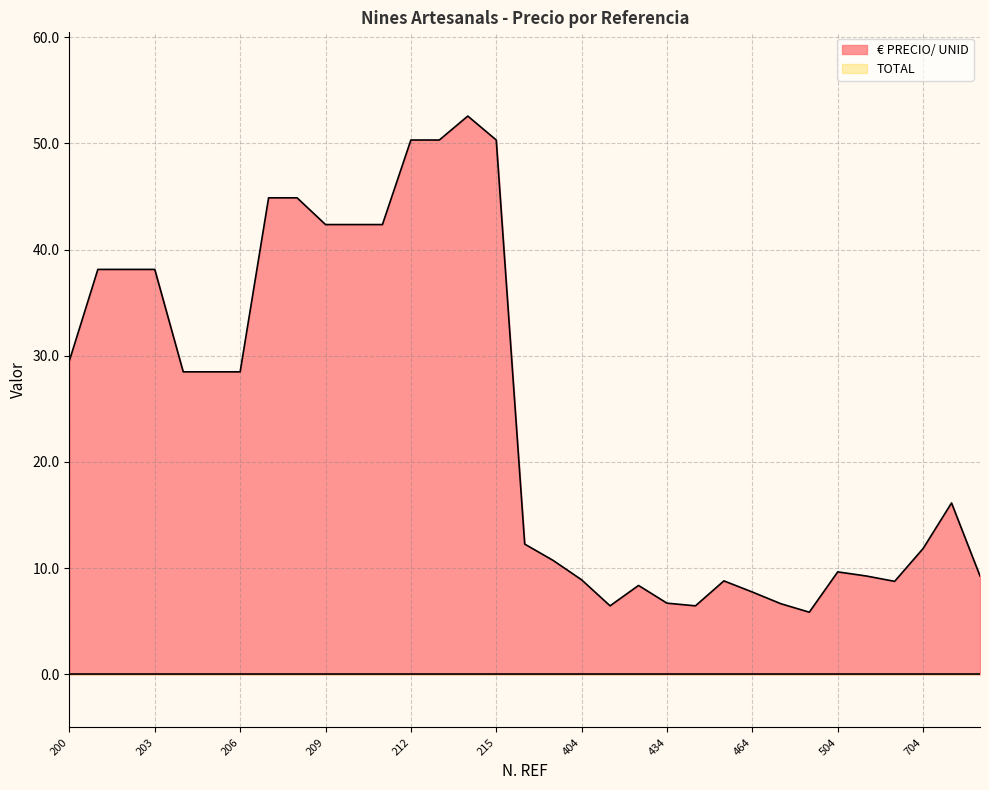

True or false: the data shows 14.3 at 203.

False